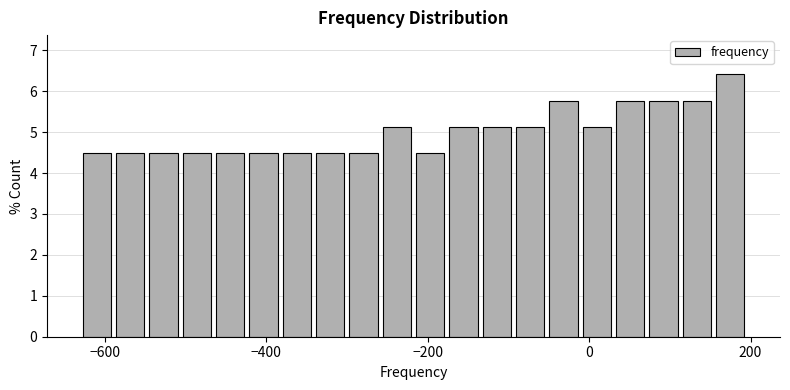

Around what value on the x-axis is the tallest bar? Give the approximate position of its centre, as read against the axis.

180